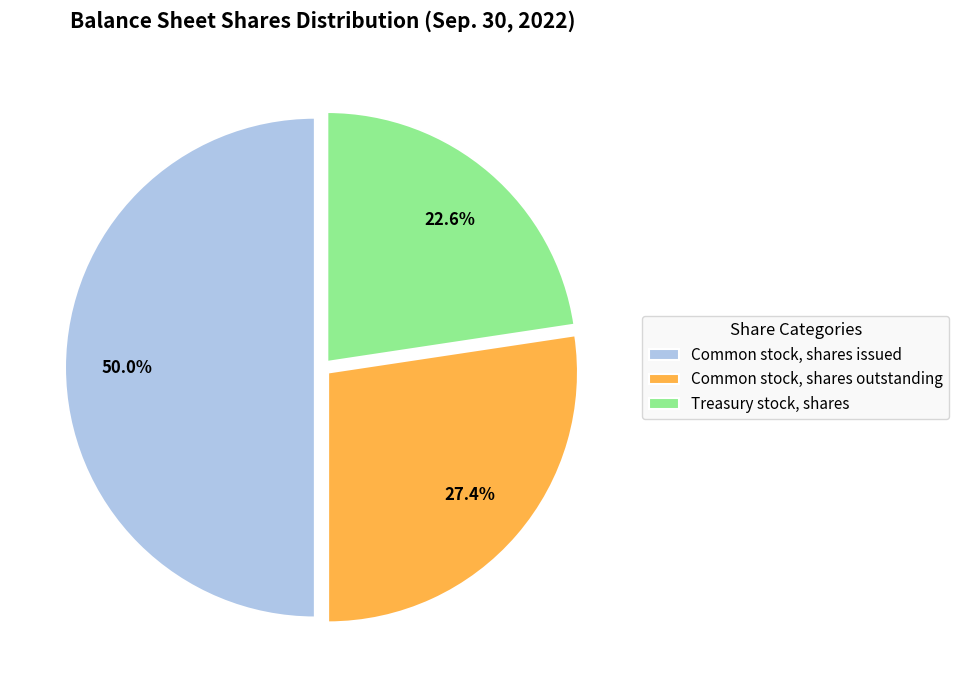

True or false: Treasury stock, shares accounts for 33% of the total.

False